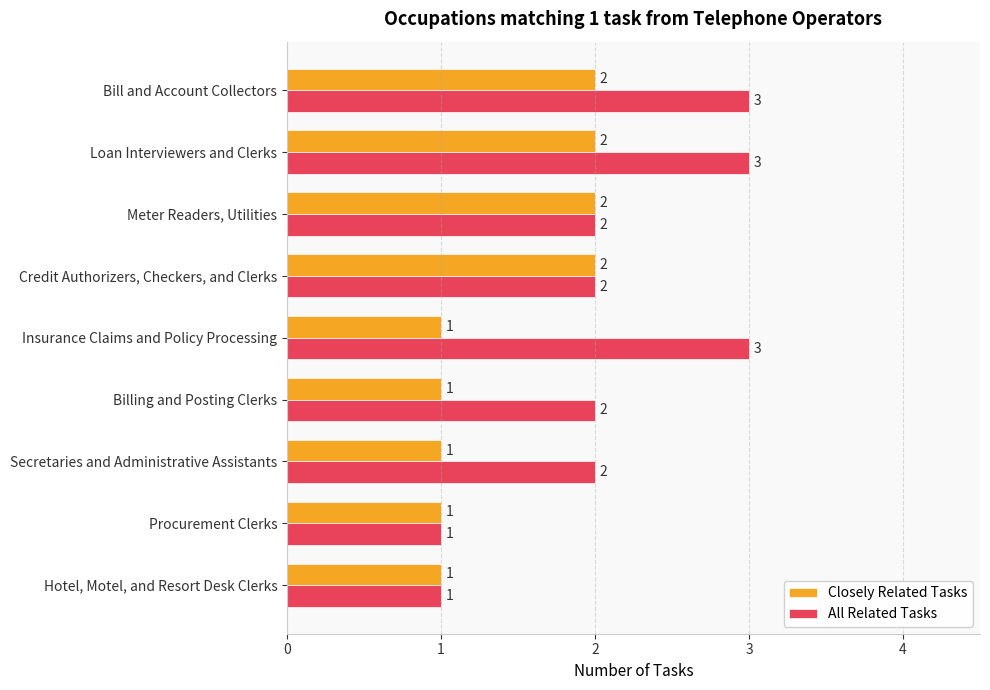

Which series has the largest total across all categories?

All Related Tasks